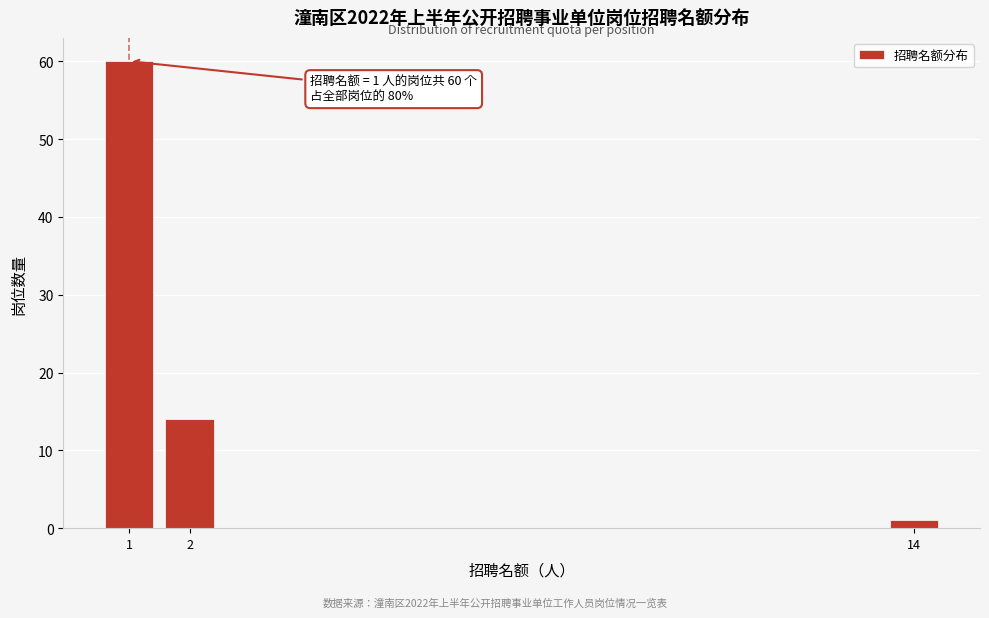

Reading left to right, what are all the values shown in this chart?

60	14	1